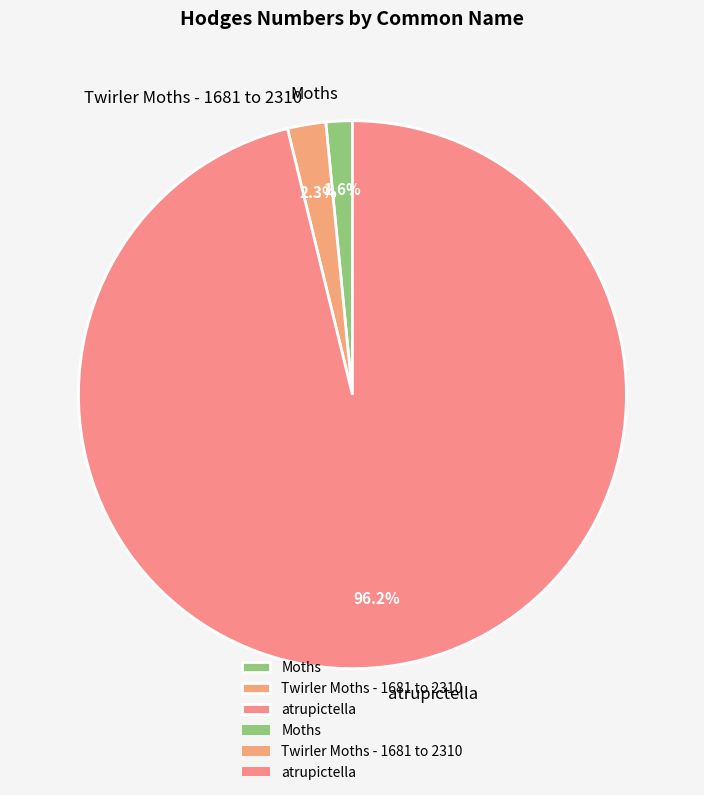

Between Twirler Moths - 1681 to 2310 and Moths, which is larger?

Twirler Moths - 1681 to 2310